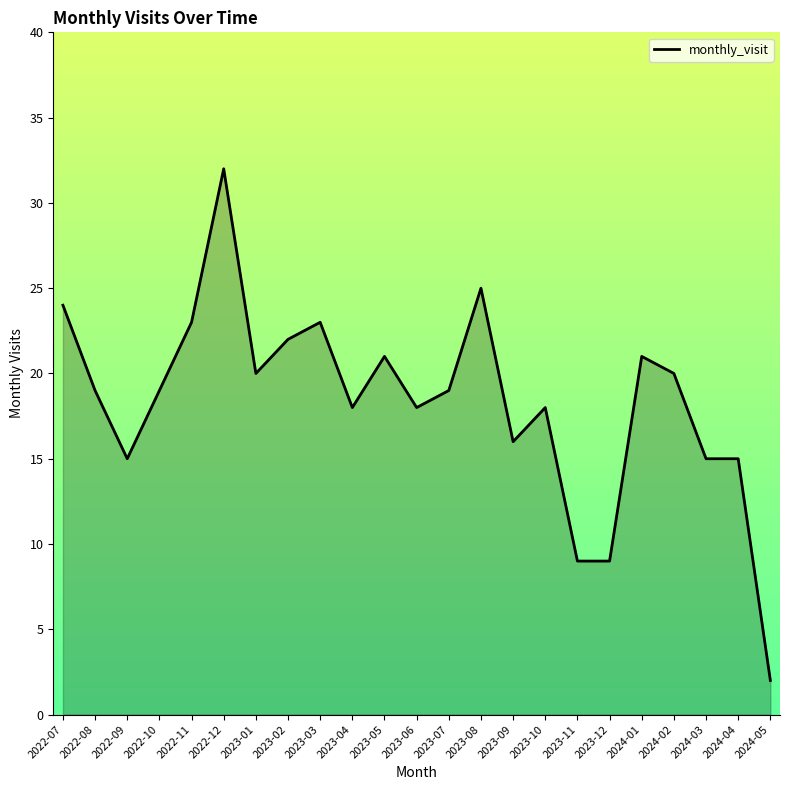

Reading left to right, extract all data points from this chart.

2022-07=24	2022-08=19	2022-09=15	2022-10=19	2022-11=23	2022-12=32	2023-01=20	2023-02=22	2023-03=23	2023-04=18	2023-05=21	2023-06=18	2023-07=19	2023-08=25	2023-09=16	2023-10=18	2023-11=9	2023-12=9	2024-01=21	2024-02=20	2024-03=15	2024-04=15	2024-05=2